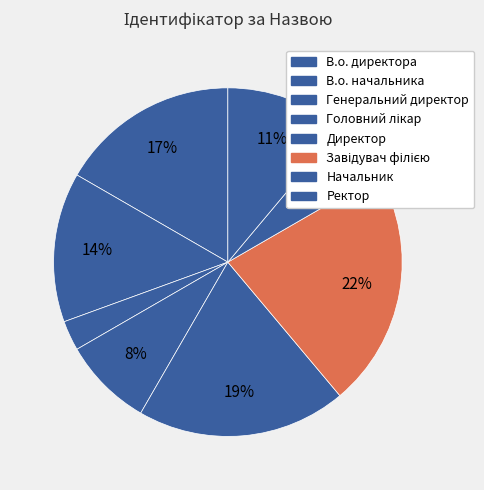

What is the ratio of the value at Головний лікар to the value at В.о. начальника?

0.6